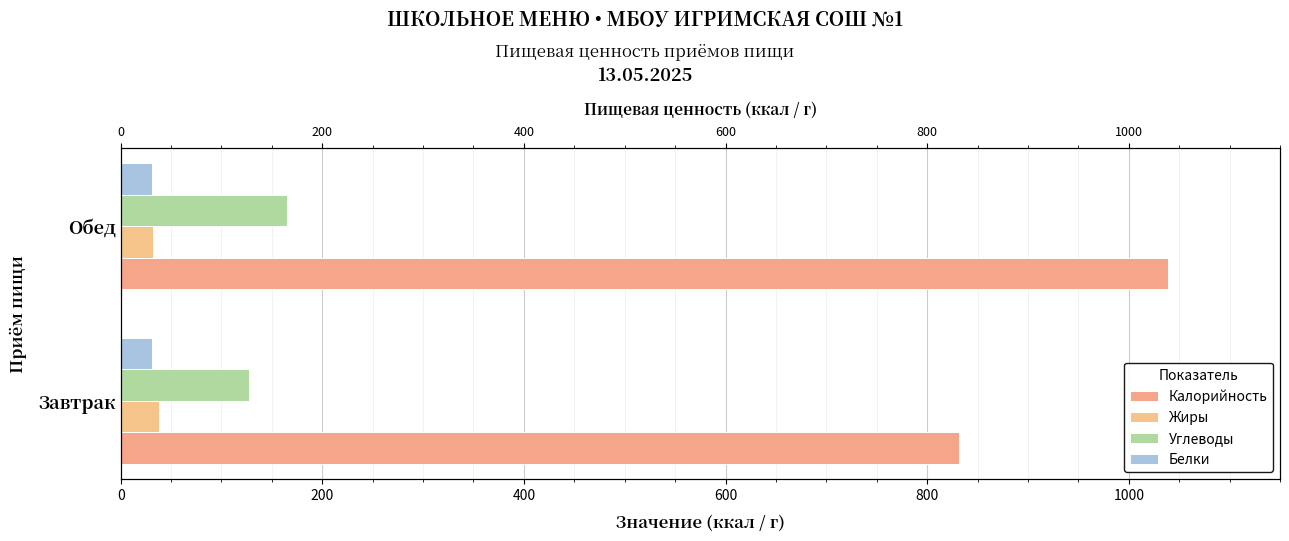

What is the average value of the Жиры series?

35.2